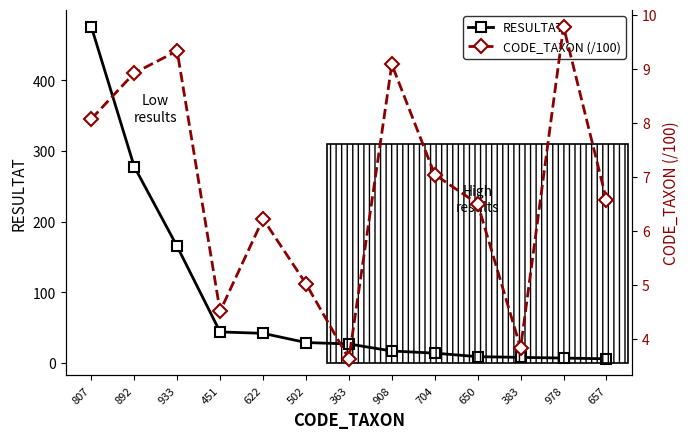

Between which two adjacent categories do CODE_TAXON (/100) and RESULTAT first intersect?

383 and 978